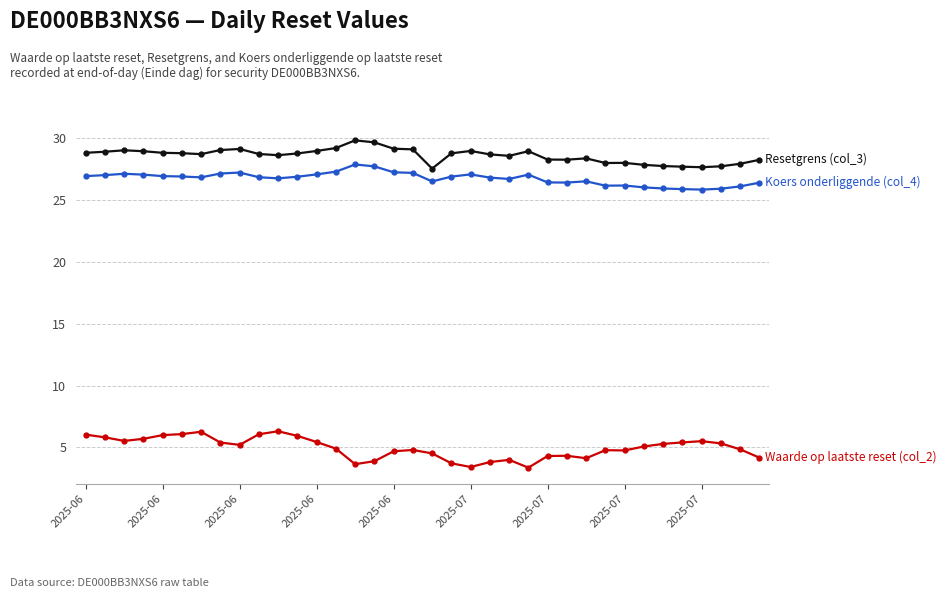

What is the smallest value displayed?

3.4